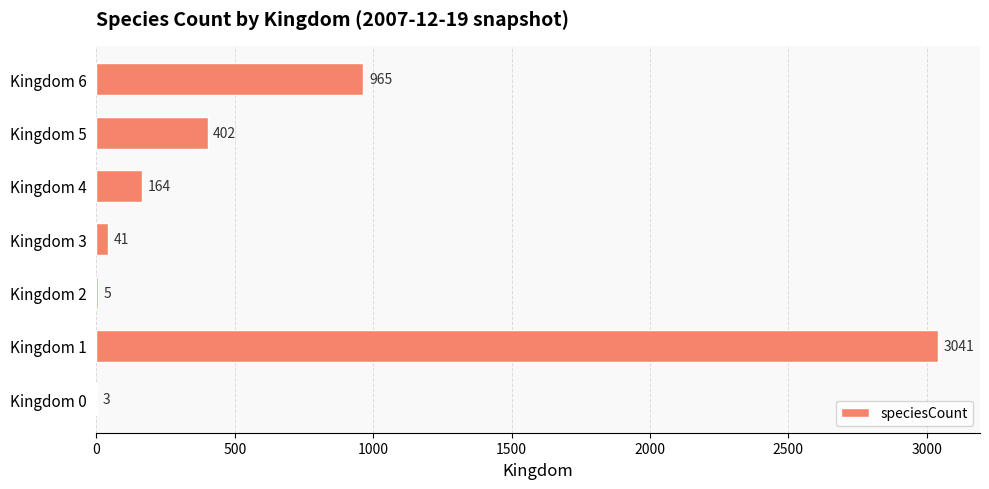

Reading top to bottom, list all the values displayed in this chart.

Kingdom 6=965	Kingdom 5=402	Kingdom 4=164	Kingdom 3=41	Kingdom 2=5	Kingdom 1=3041	Kingdom 0=3